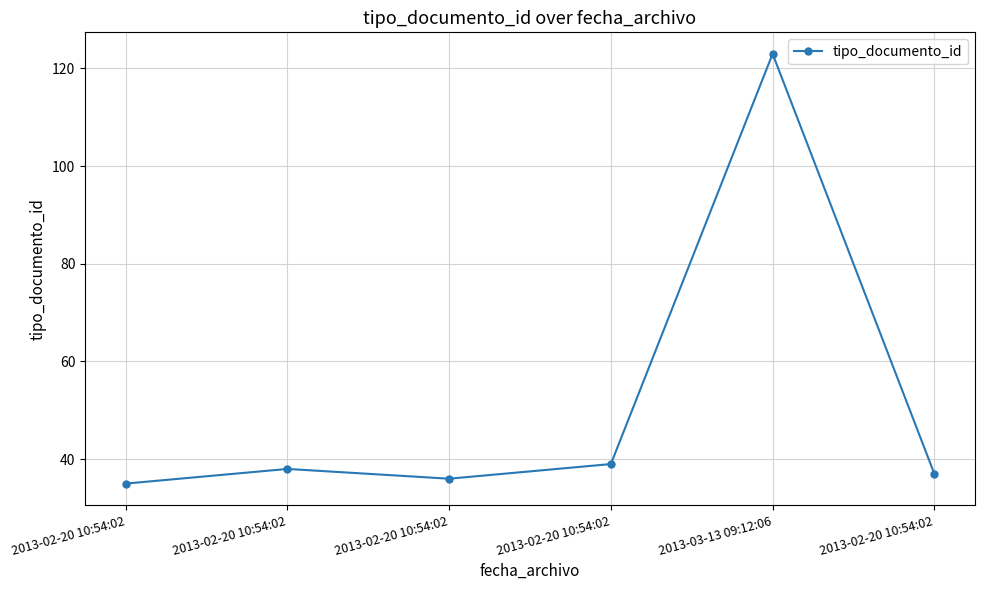

Reading right to left, what are all the values shown in this chart?

2013-02-20 10:54:02=37	2013-03-13 09:12:06=123	2013-02-20 10:54:02=39	2013-02-20 10:54:02=36	2013-02-20 10:54:02=38	2013-02-20 10:54:02=35